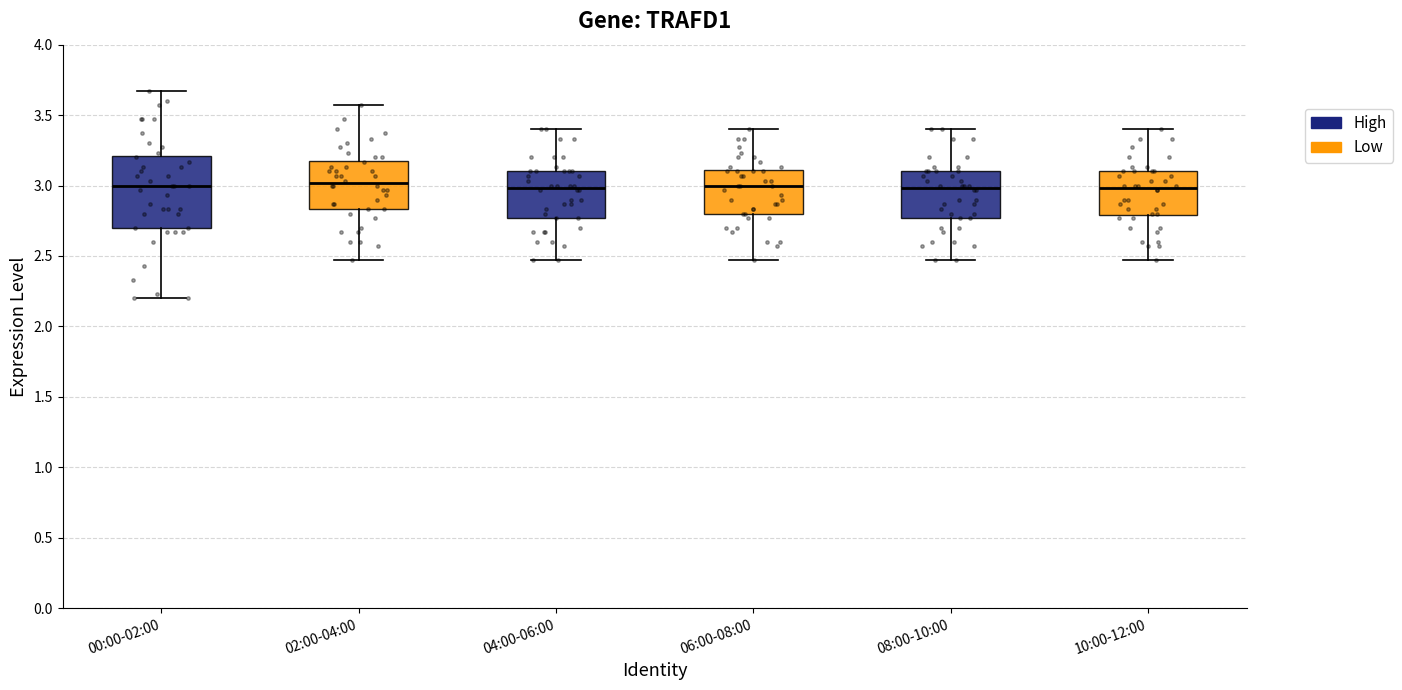

Reading left to right, read every box against the y-axis: the position of its median line, the range the box covers, and the ends of its whiskers. The values are not printed on the chart, so give them approximately, as read against the axis.

00:00-02:00: median 3.00, box 2.70 to 3.20, whiskers 2.20 to 3.65
02:00-04:00: median 3.00, box 2.85 to 3.20, whiskers 2.45 to 3.55
04:00-06:00: median 3.00, box 2.75 to 3.10, whiskers 2.45 to 3.40
06:00-08:00: median 3.00, box 2.80 to 3.10, whiskers 2.45 to 3.40
08:00-10:00: median 3.00, box 2.75 to 3.10, whiskers 2.45 to 3.40
10:00-12:00: median 3.00, box 2.80 to 3.10, whiskers 2.45 to 3.40